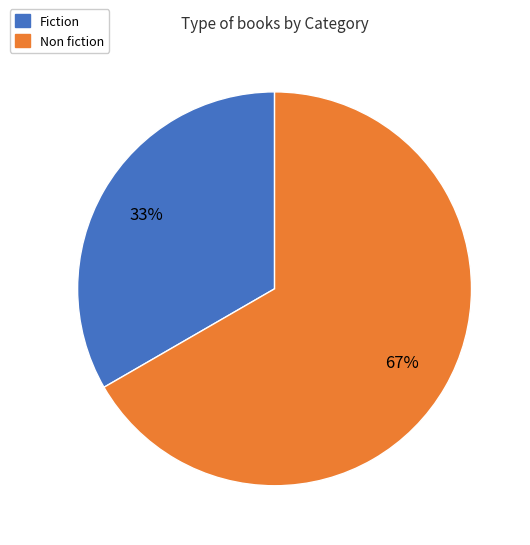

Is there a majority slice in this chart?

Yes